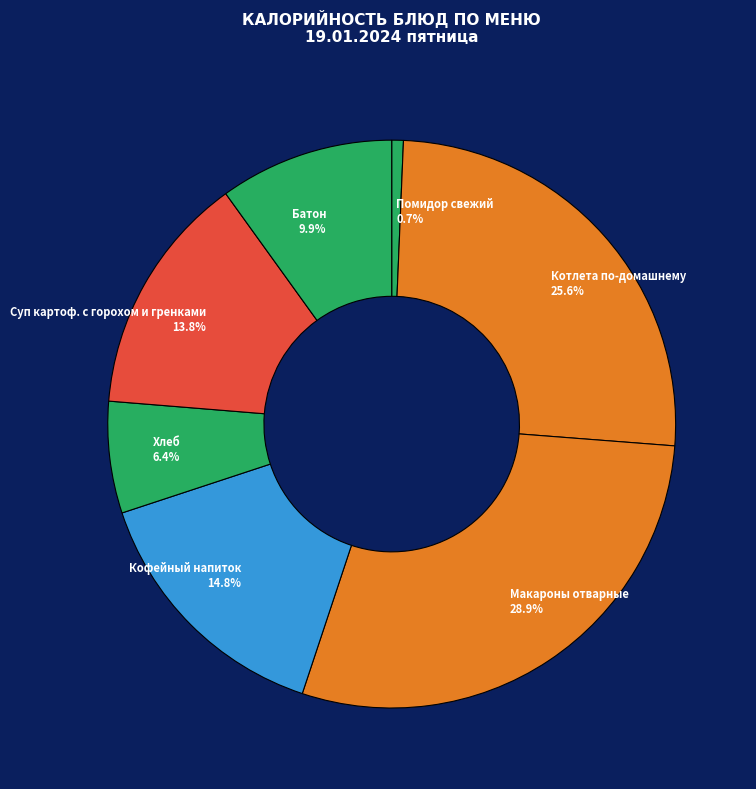

Count the number of slices in the pie.

7